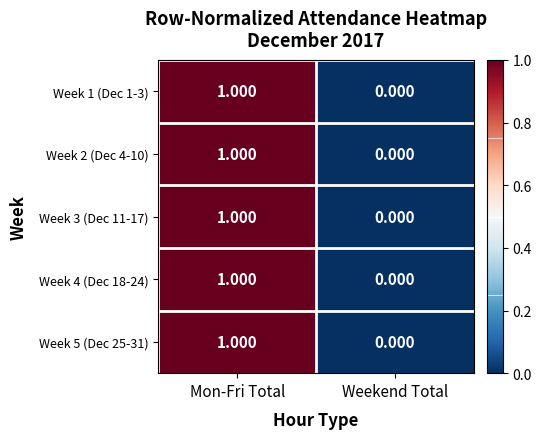

Which category has the highest value in the Week 2 (Dec 4-10) series?

Mon-Fri Total